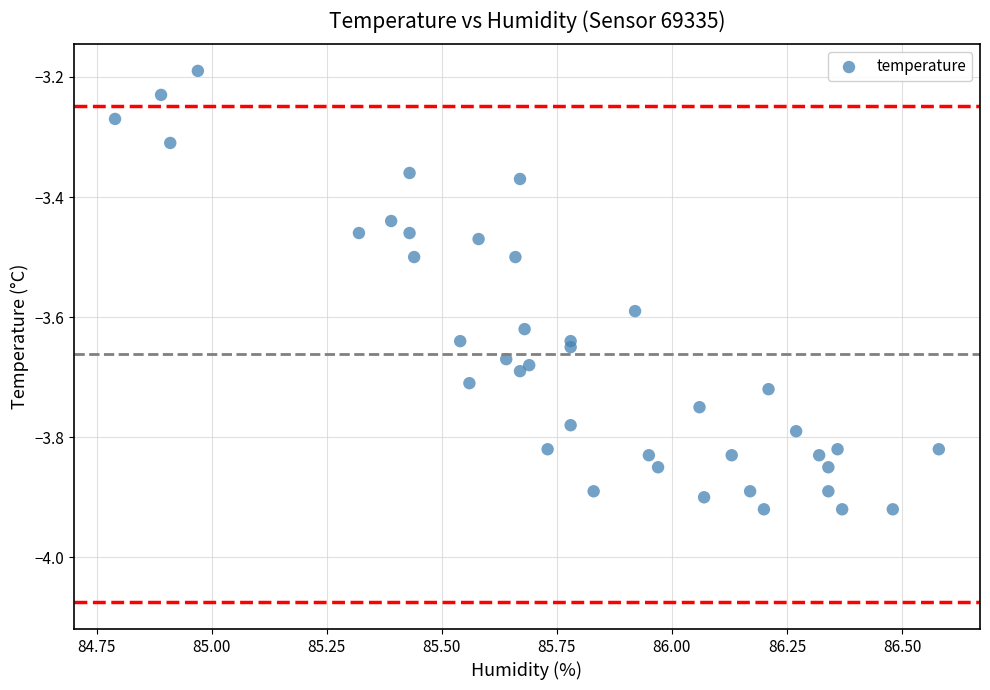

What is the range of X values (max minus min)?

1.8